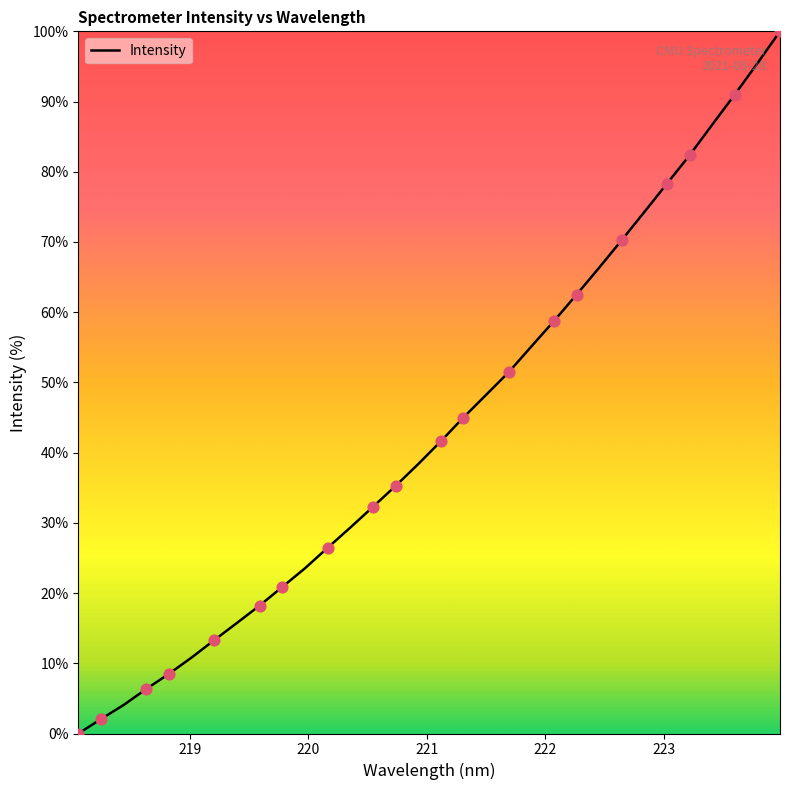

What is the maximum value shown in the chart?

100.0